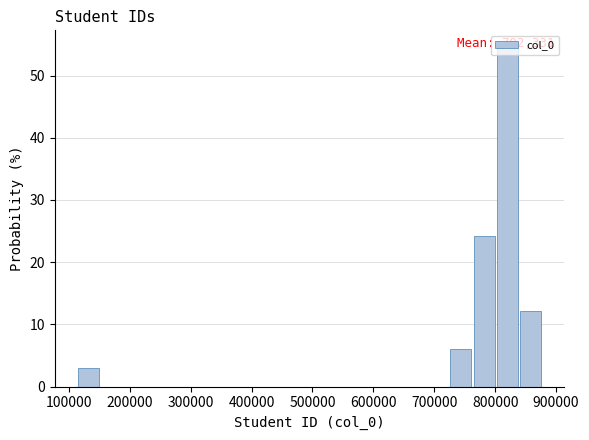

Read against the x-axis, roughly where is the centre of the tallest bar?

820000